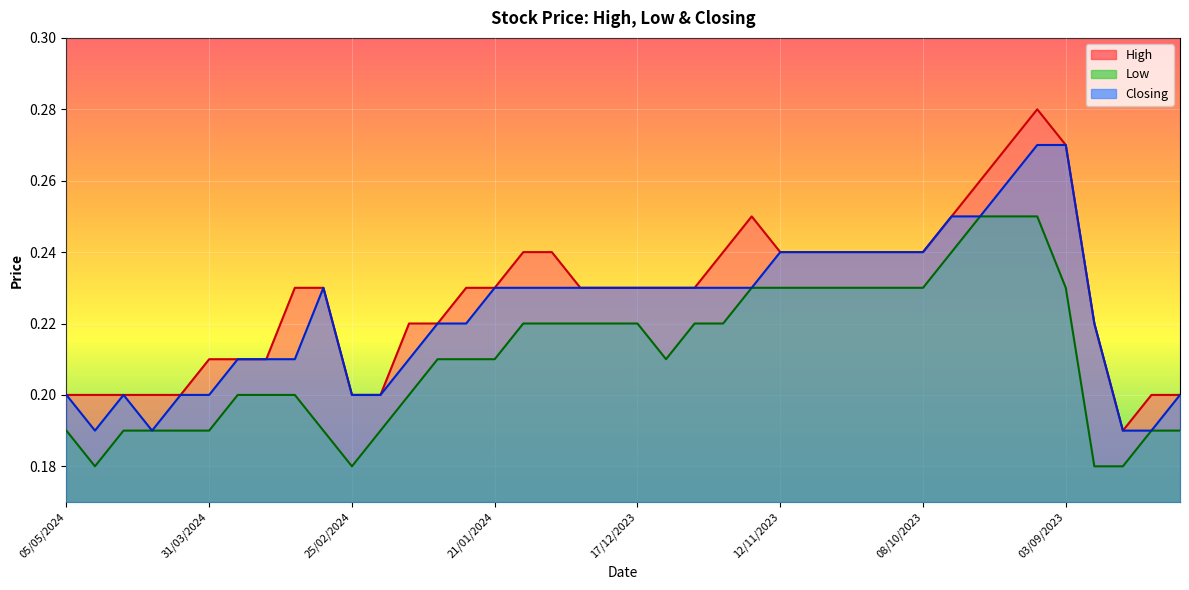

Between 03/12/2023 and 22/10/2023, which is larger?

22/10/2023